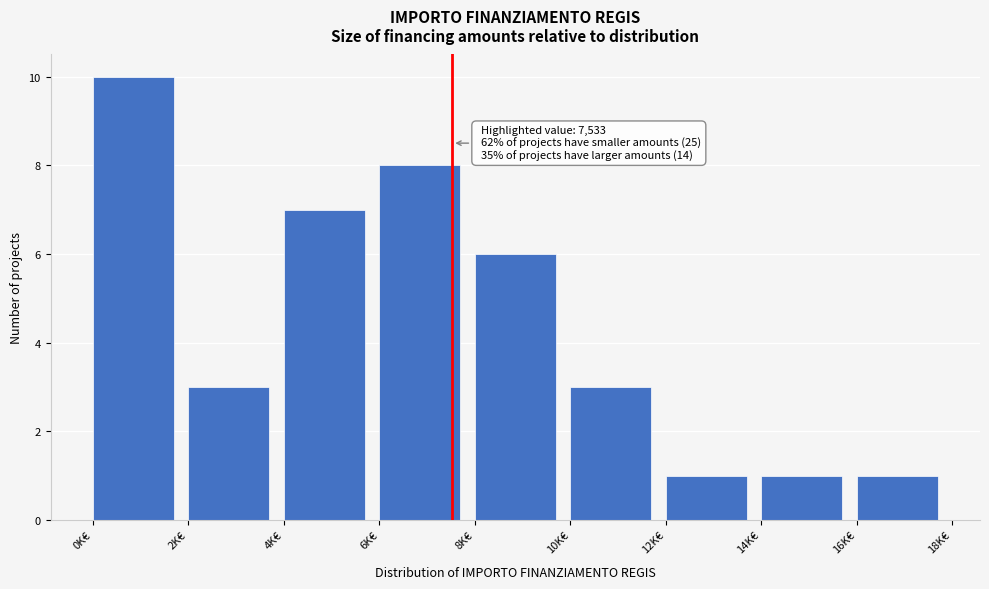

Reading left to right, extract all data points from this chart.

0K€=10	2K€=3	4K€=7	6K€=8	8K€=6	10K€=3	12K€=1	14K€=1	16K€=1